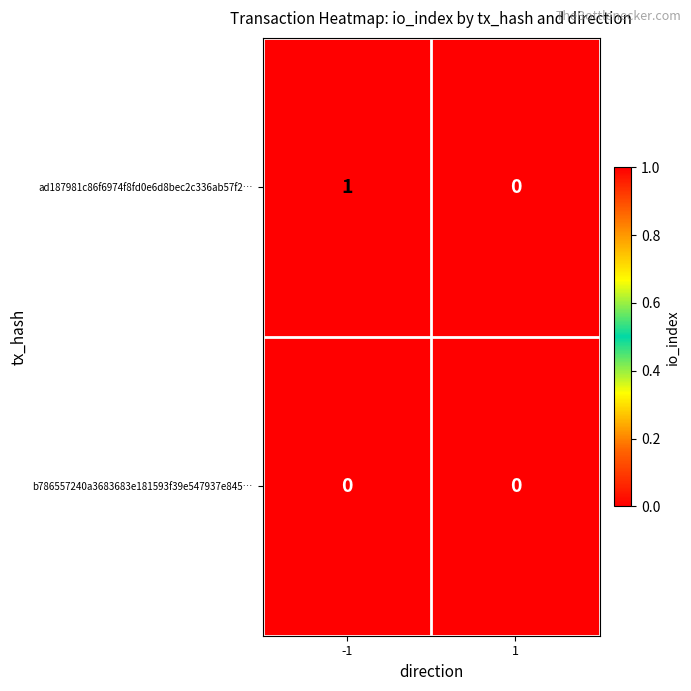

The value of ad187981c86f6974f8fd0e6d8bec2c336ab57f2… at -1 is 1. True or false?

True